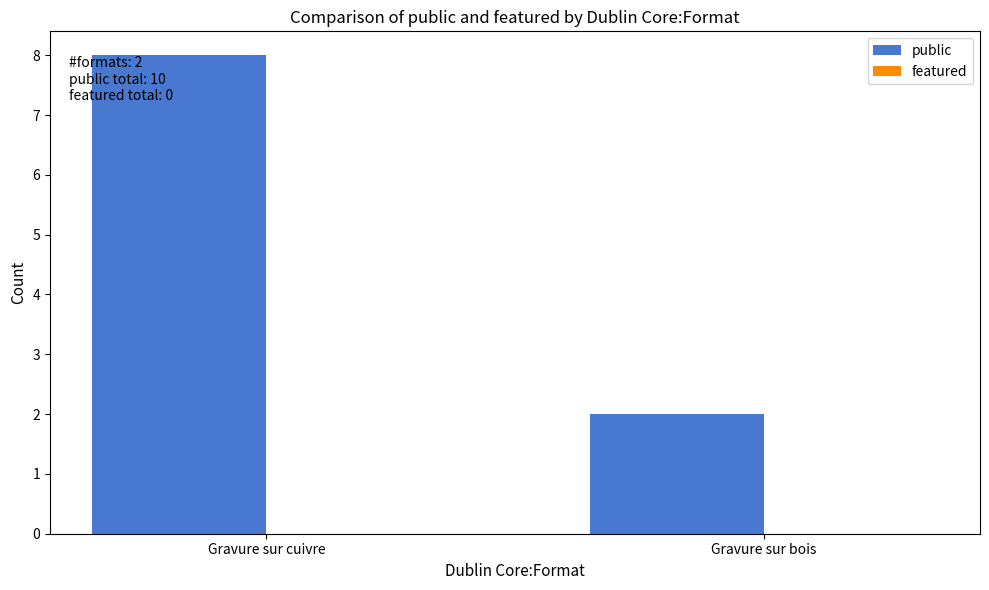

How many bars are there in total?

2